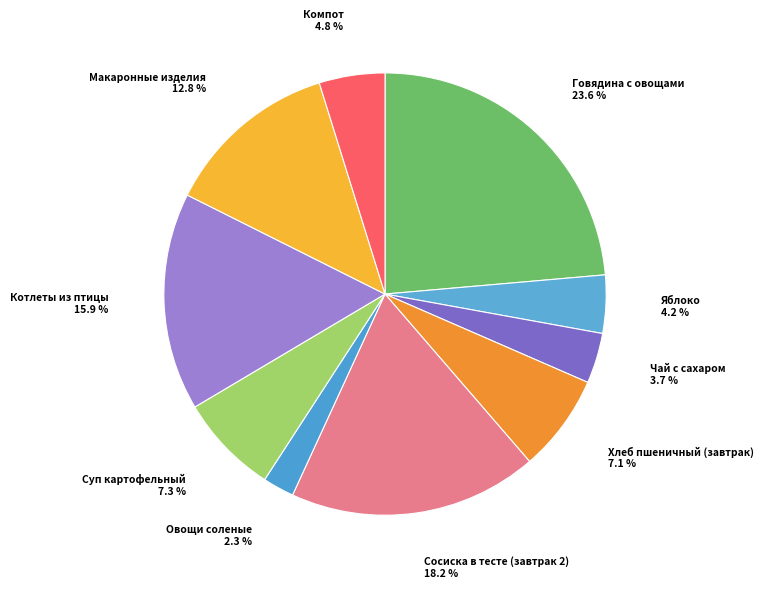

To the nearest percent, what is the difference between the largest and smallest slice percentages?

21%